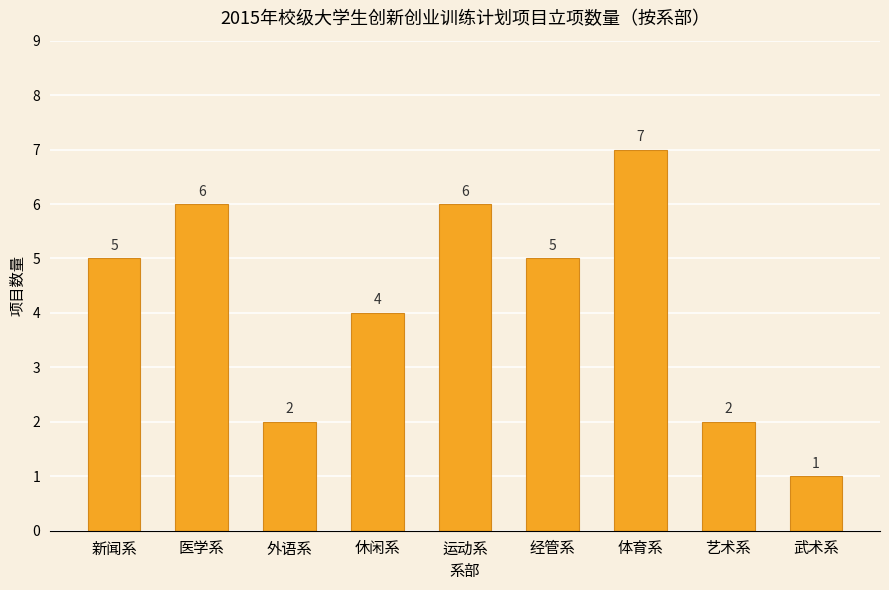

How many bars are there in total?

9